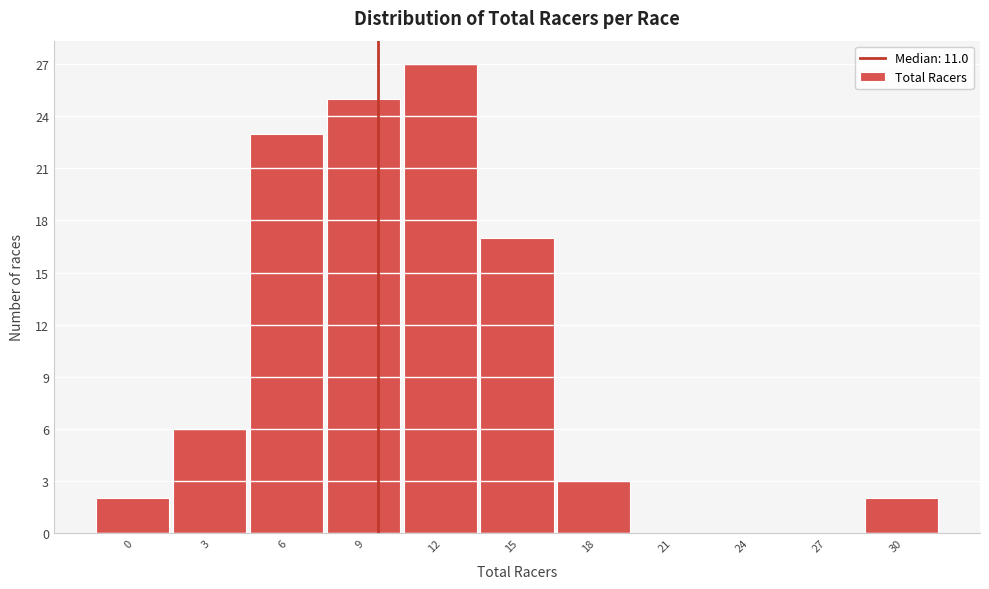

Reading left to right, transcribe all the data shown in this chart.

0=2	3=6	6=23	9=25	12=27	15=17	18=3	21=0	24=0	27=0	30=2